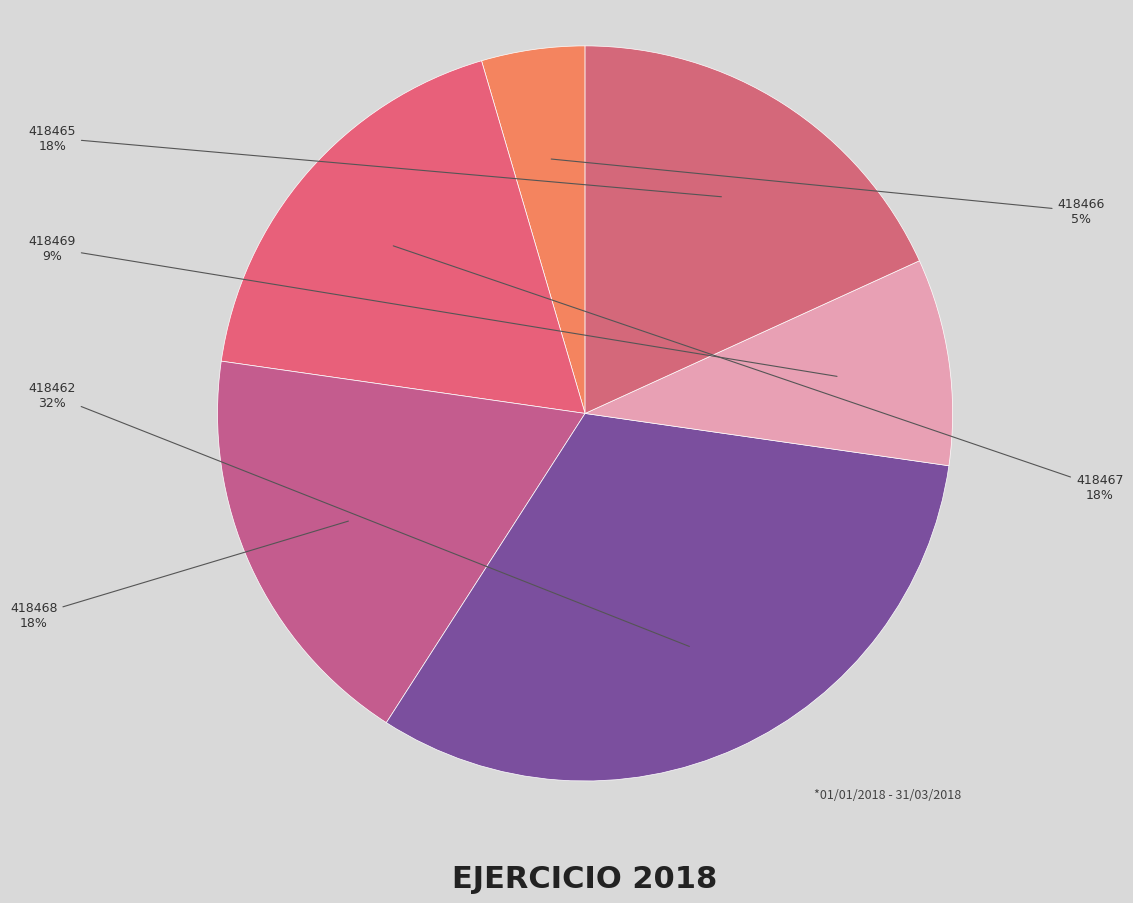

Is there any slice that represents more than half of the pie?

No